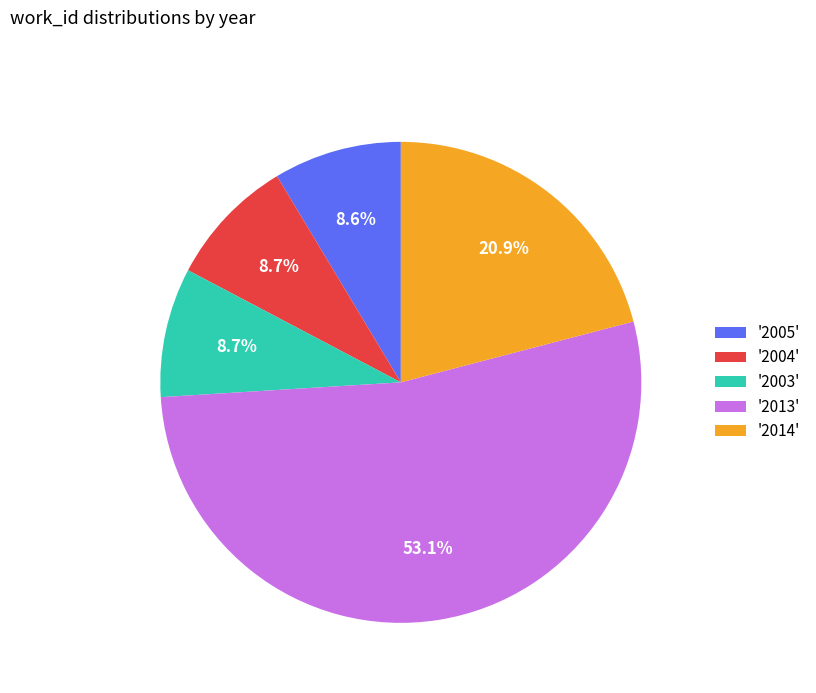

What is the majority slice?

'2013'